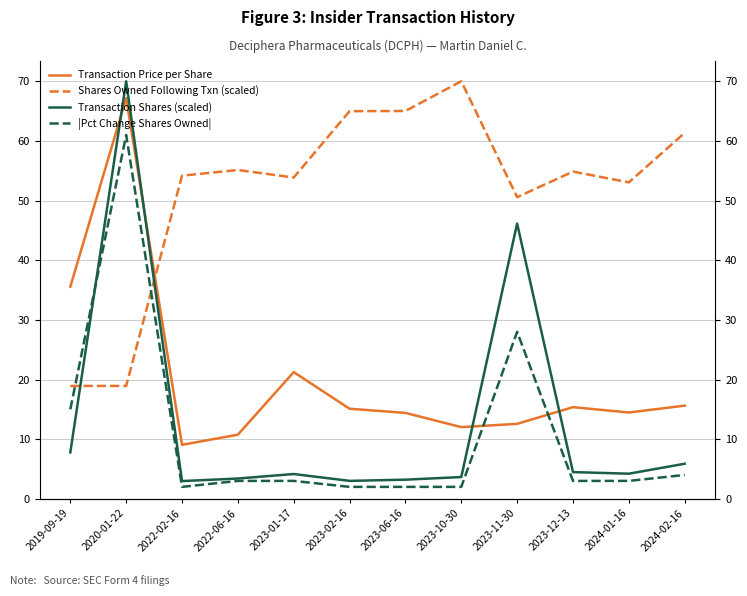

At how many categories does at least one series exceed 25?

12